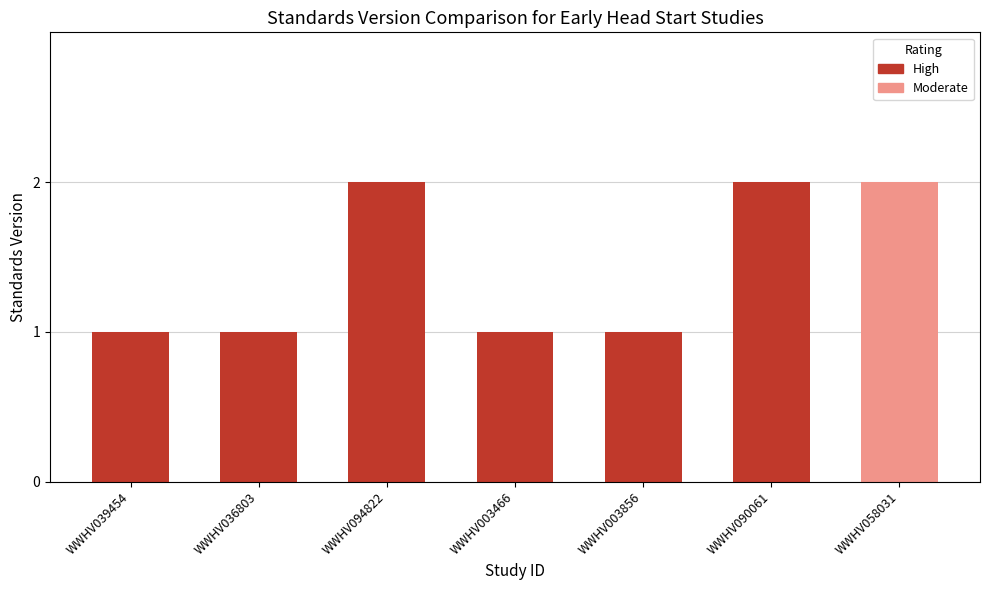

The chart shows a value of 1 at WWHV003856. True or false?

True